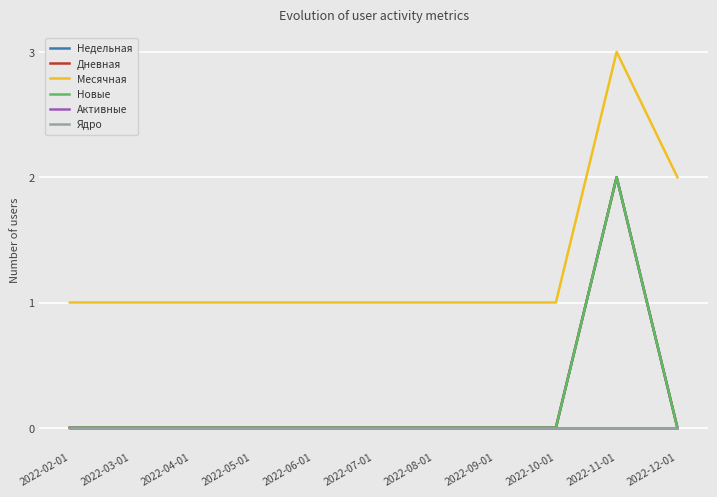

True or false: Месячная has a value of 1 at 2022-05-01.

True